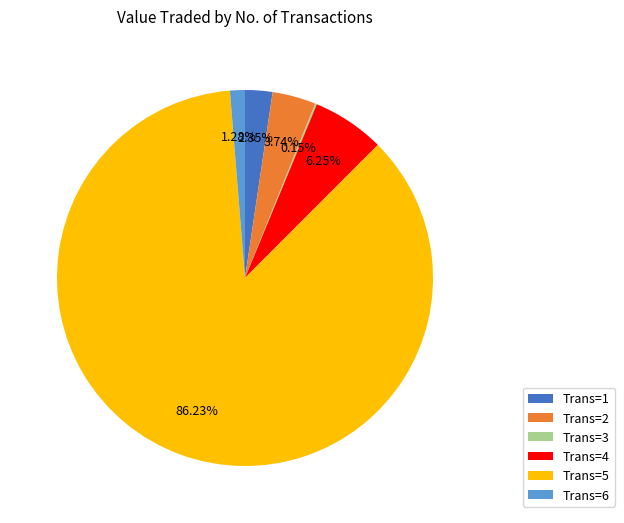

Is there any slice that represents more than half of the pie?

Yes